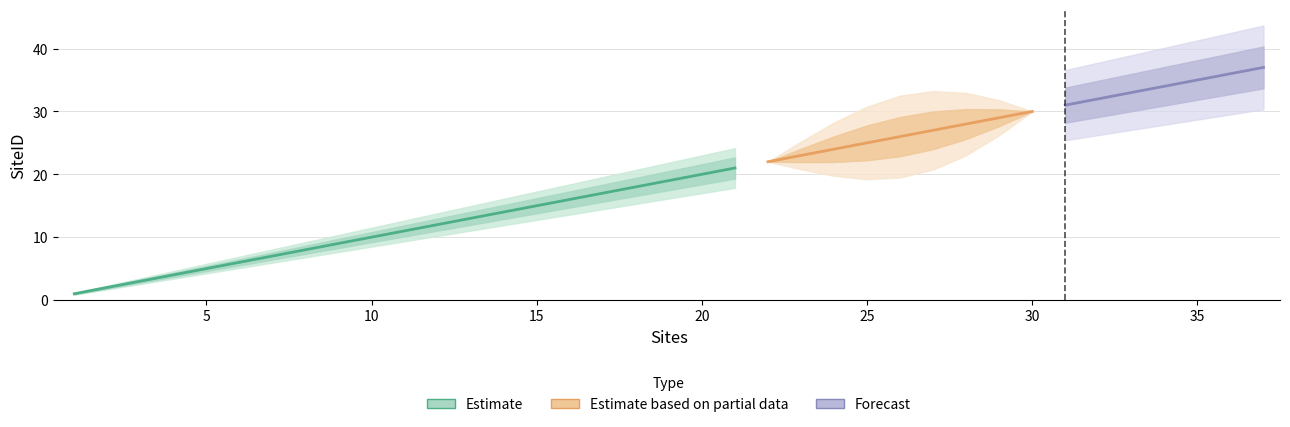

What is the change in value from 27 to 37?

+10